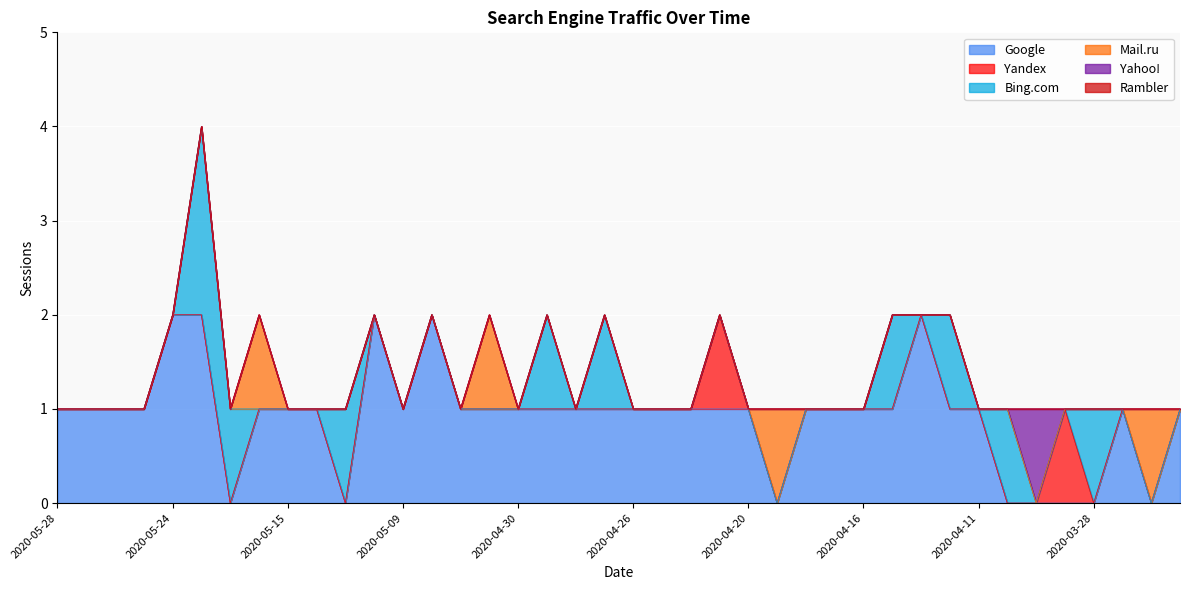

How many intersections are there between Yandex and Bing.com?

1